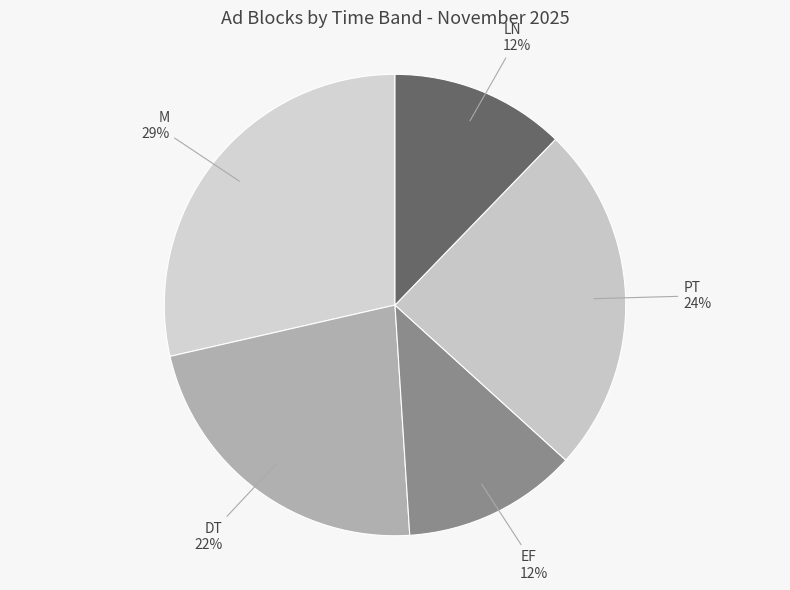

Which slice is the largest?

M